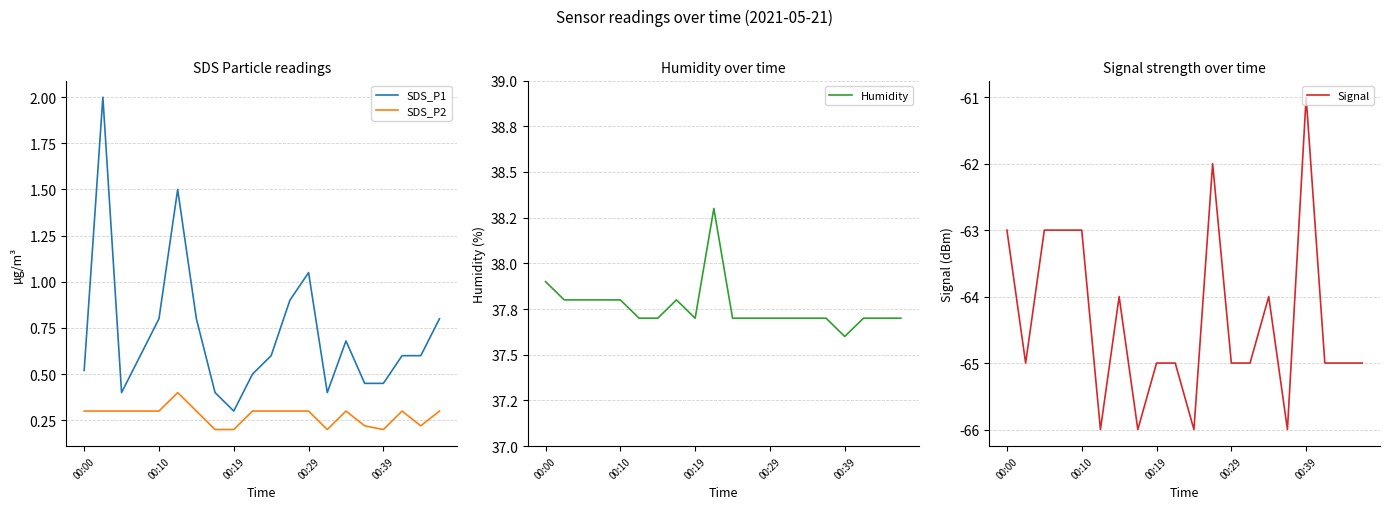

What is the spread (max minus min) of values at 15?

103.7